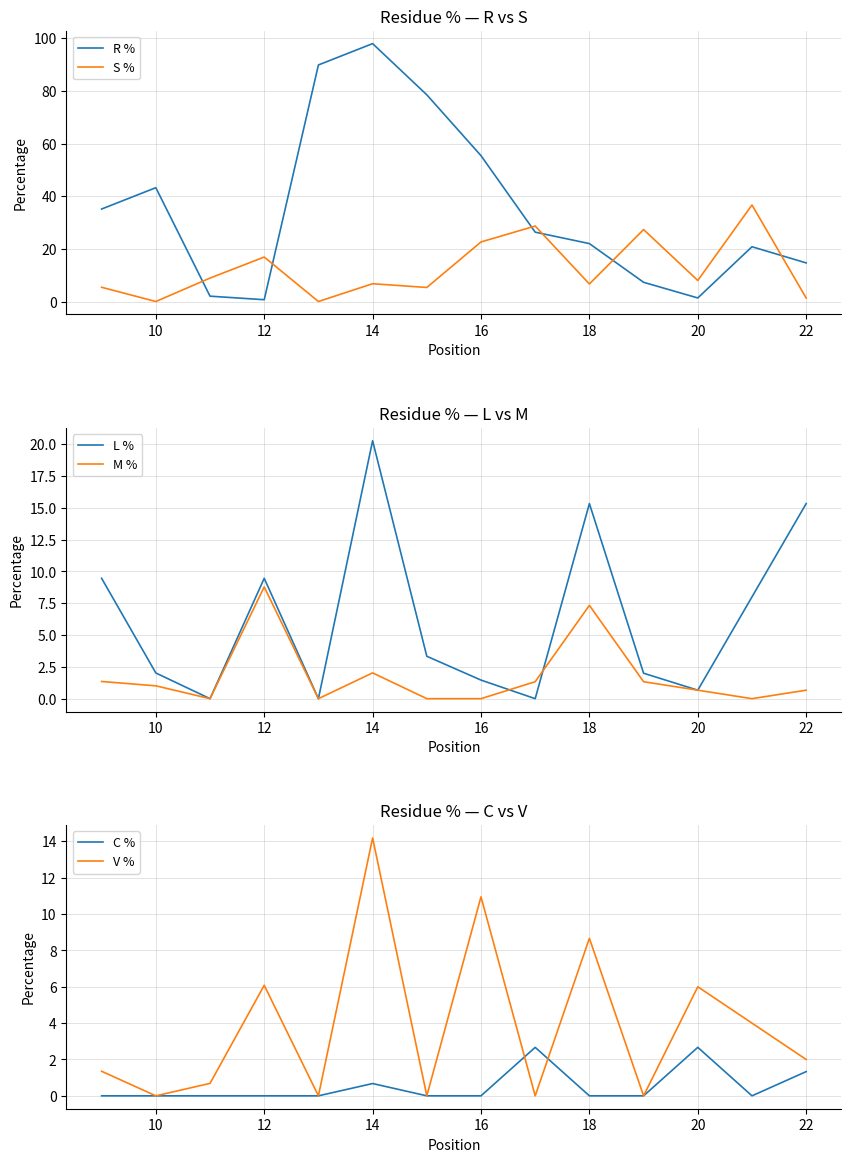

What is the sum of all M % values?

24.5